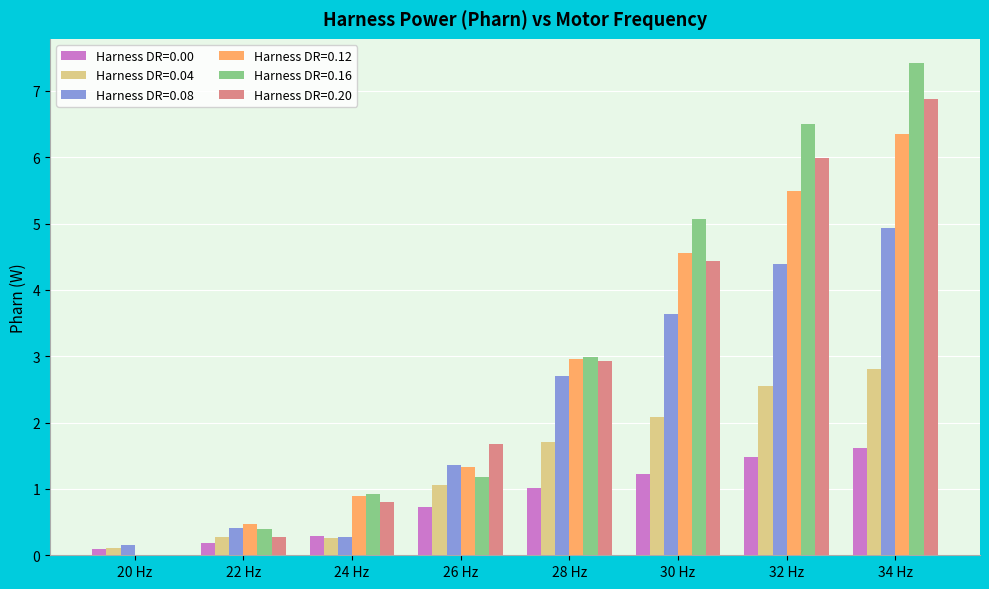

Which series changed the most between 20 Hz and 30 Hz?

Harness DR=0.16